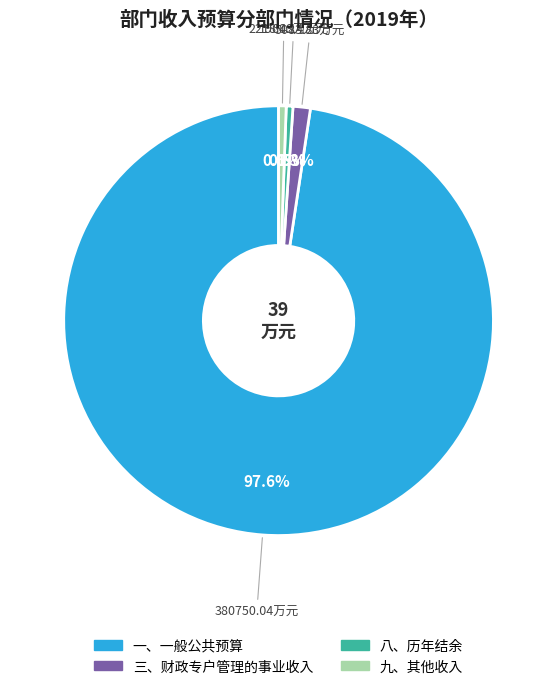

To the nearest percent, what percentage of the pie is 一、一般公共预算?

98%